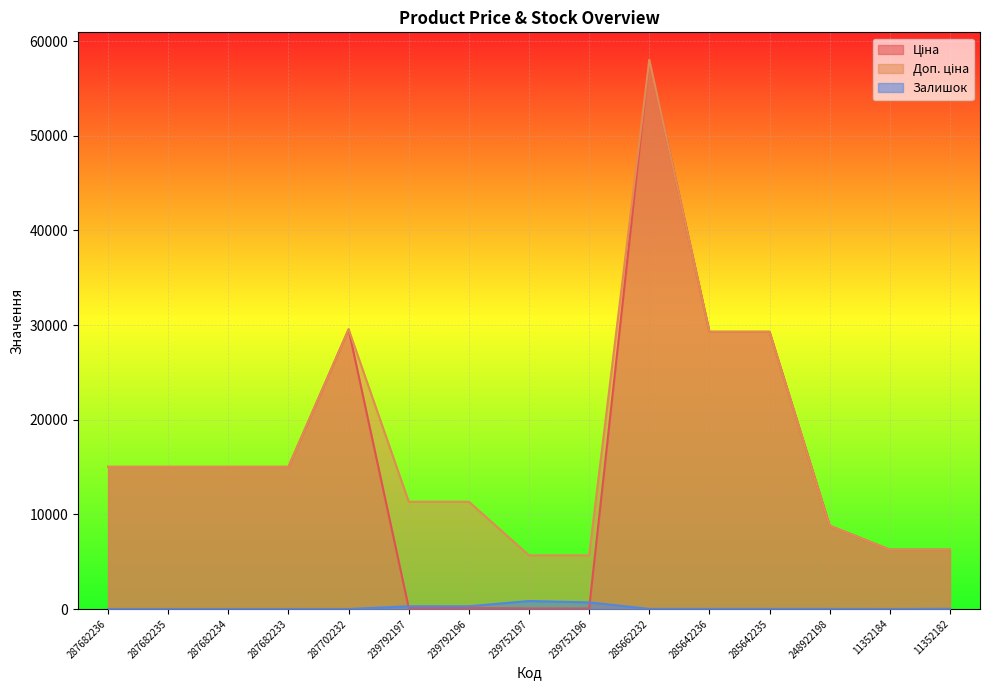

At which label does Ціна reach its peak?

285662232